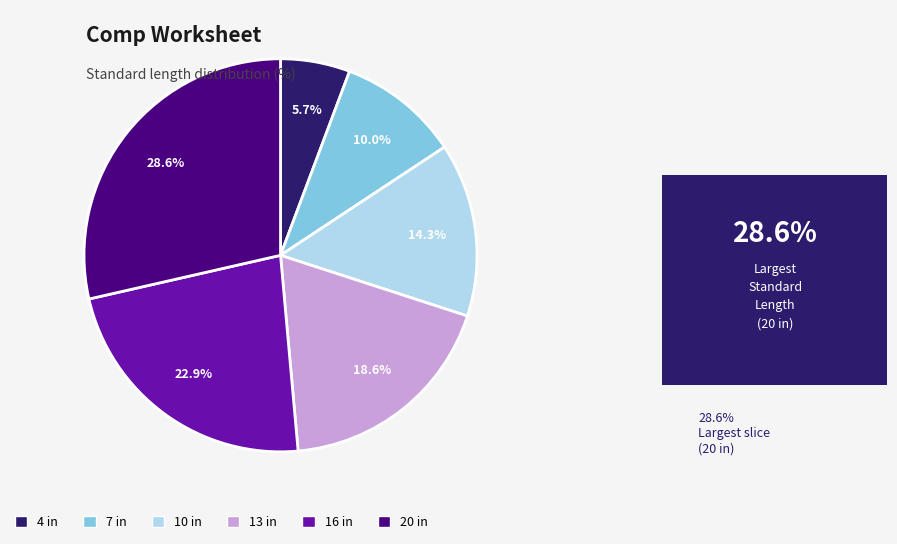

What is the total percentage of 13 and 20?

47.1%